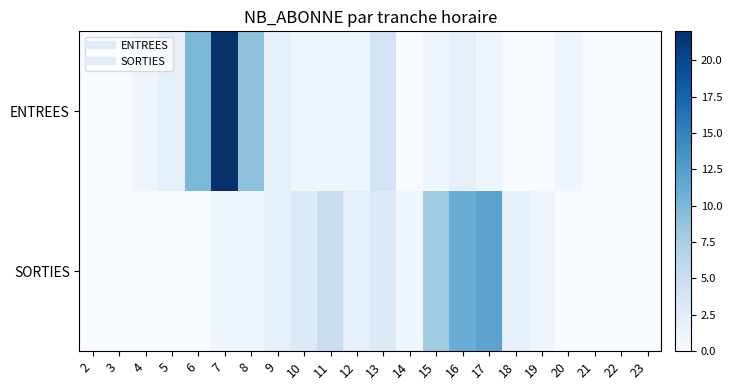

List the series in order of their overall mean, highest first.

ENTREES, SORTIES